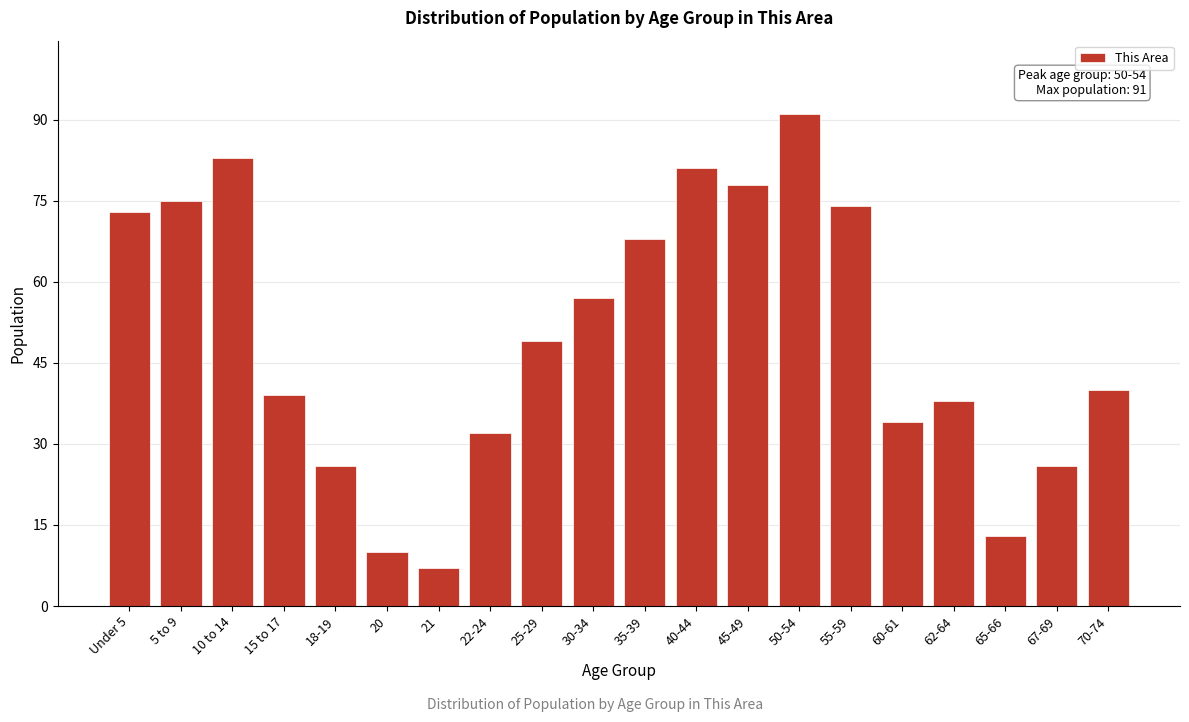

Reading right to left, extract all data points from this chart.

70-74=40	67-69=26	65-66=13	62-64=38	60-61=34	55-59=74	50-54=91	45-49=78	40-44=81	35-39=68	30-34=57	25-29=49	22-24=32	21=7	20=10	18-19=26	15 to 17=39	10 to 14=83	5 to 9=75	Under 5=73